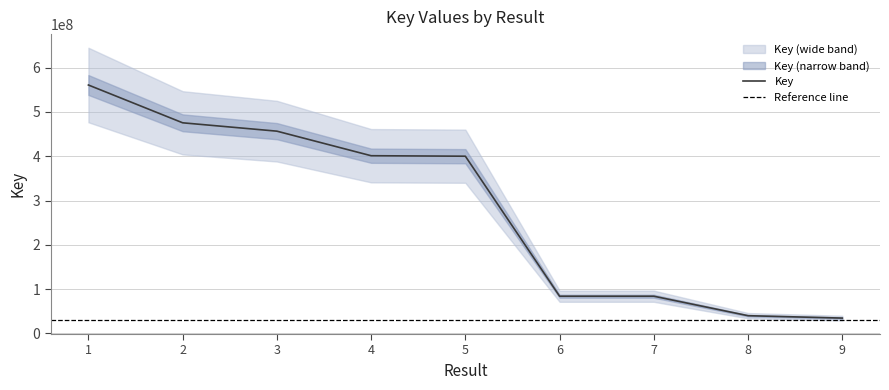

The chart shows a value of 400091051 at 5. True or false?

True